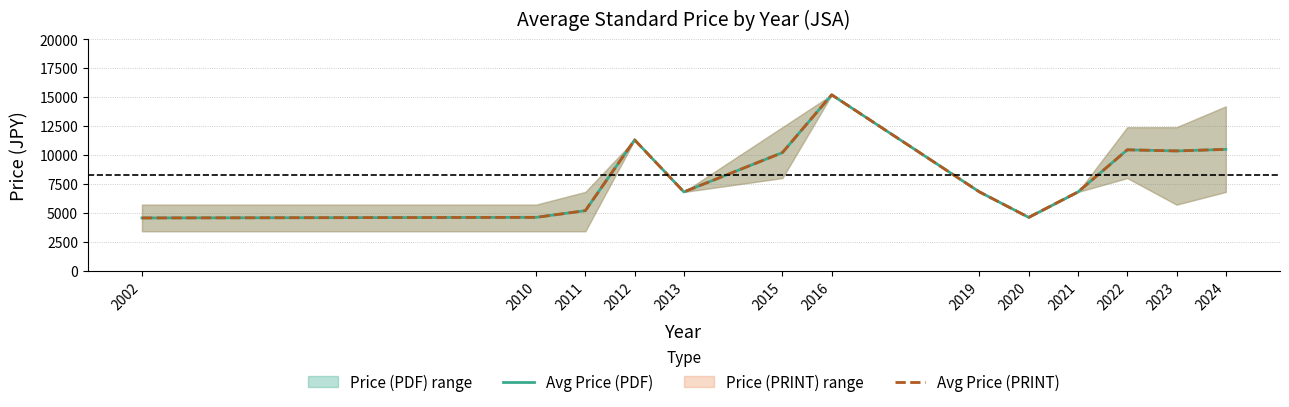

True or false: Avg Price (PRINT) has more than 0 interior local peaks.

True